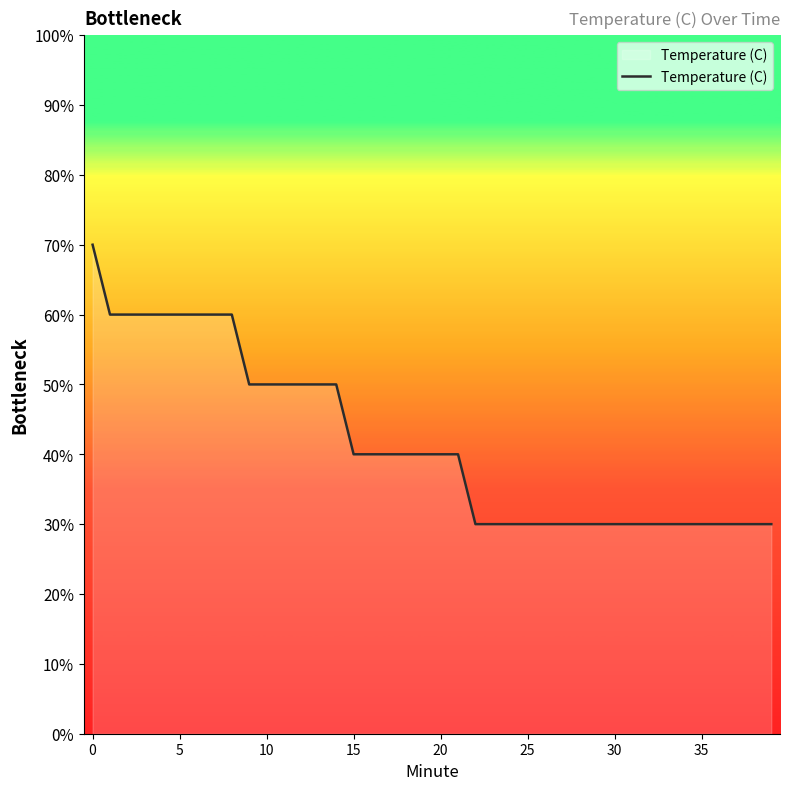

What is the difference between the maximum and minimum values?

40.0